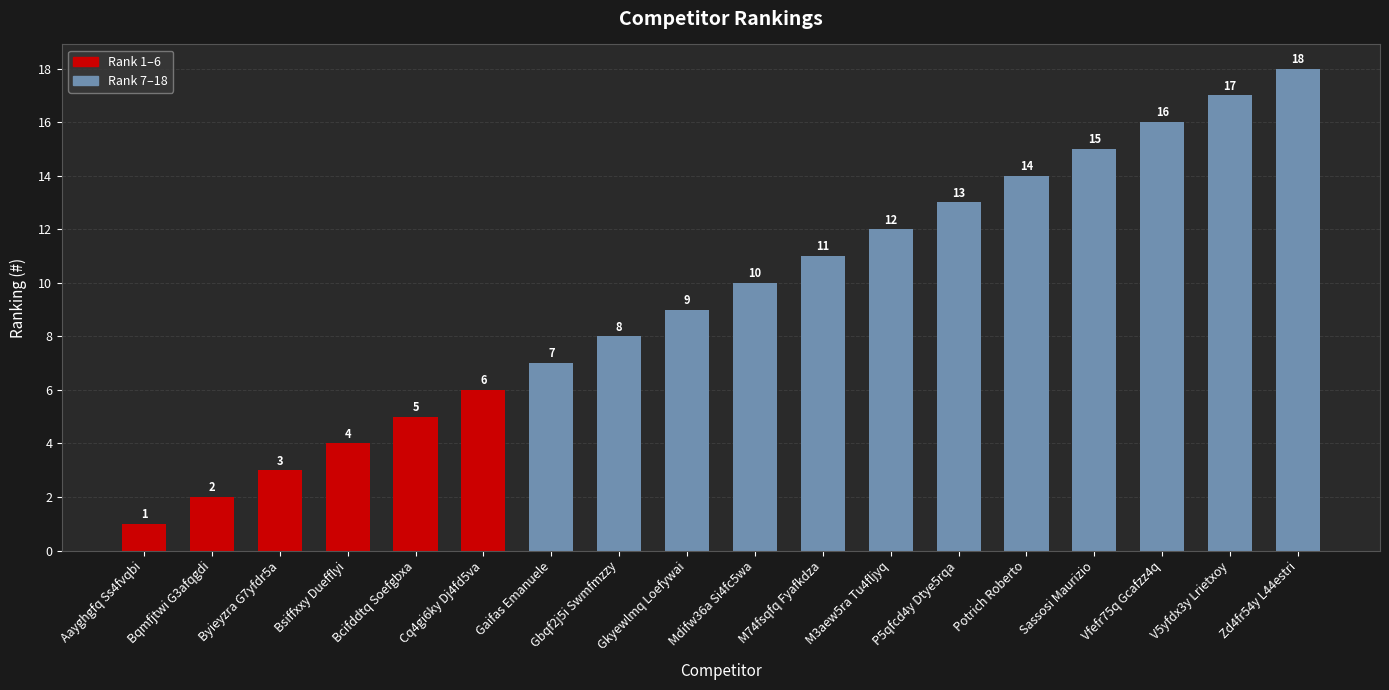

The value at Gkyewlmq Loefywai is 9. True or false?

True